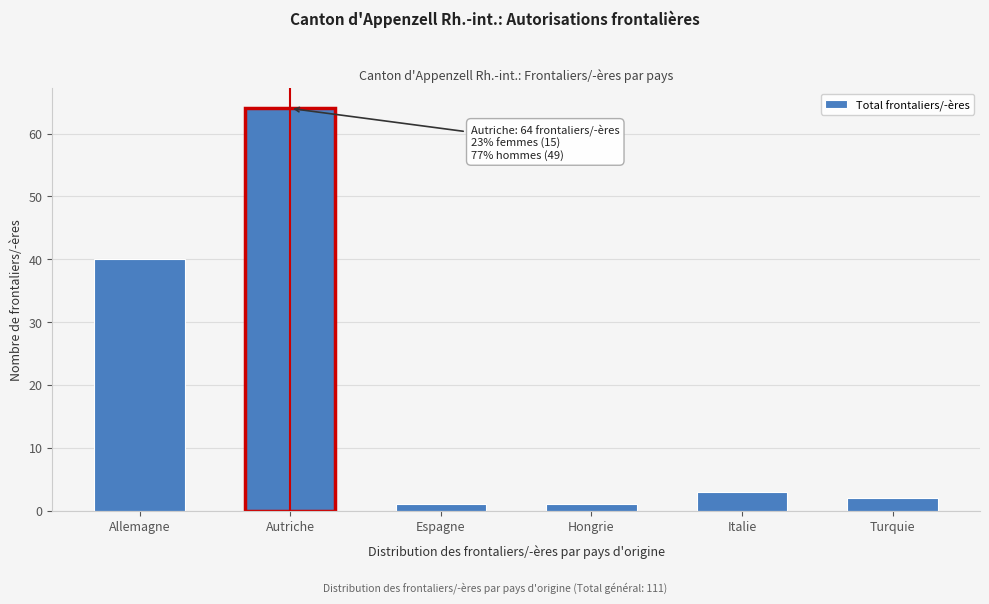

Reading left to right, what are all the values shown in this chart?

Allemagne=40	Autriche=64	Espagne=1	Hongrie=1	Italie=3	Turquie=2